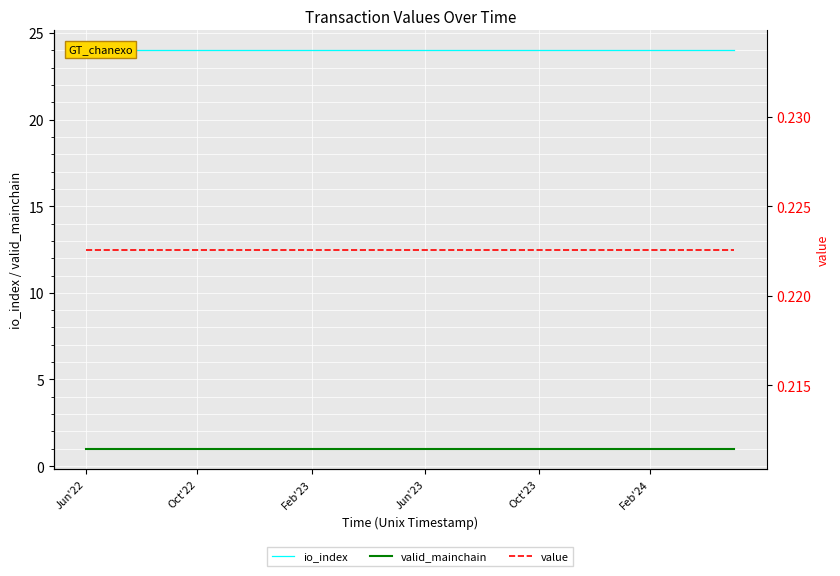

What are all the series names shown in the legend?

io_index, valid_mainchain, value